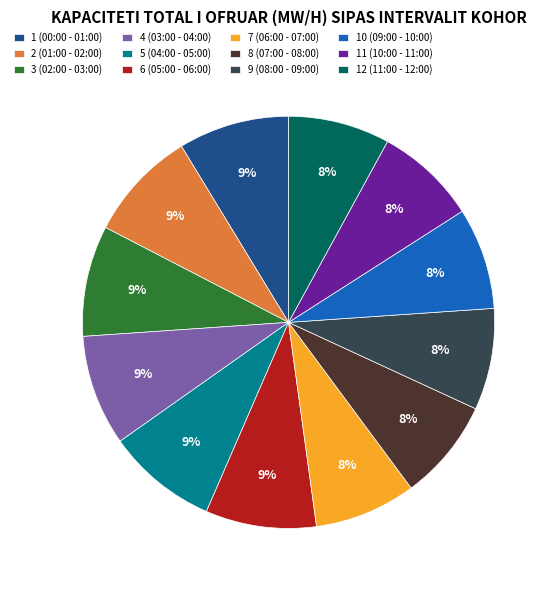

Do 3 (02:00 - 03:00) and 2 (01:00 - 02:00) together represent more than half of the pie?

No